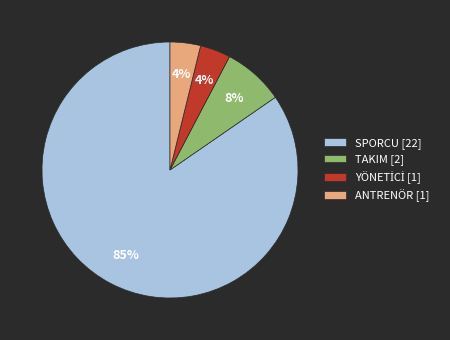

Which slice is the largest?

SPORCU